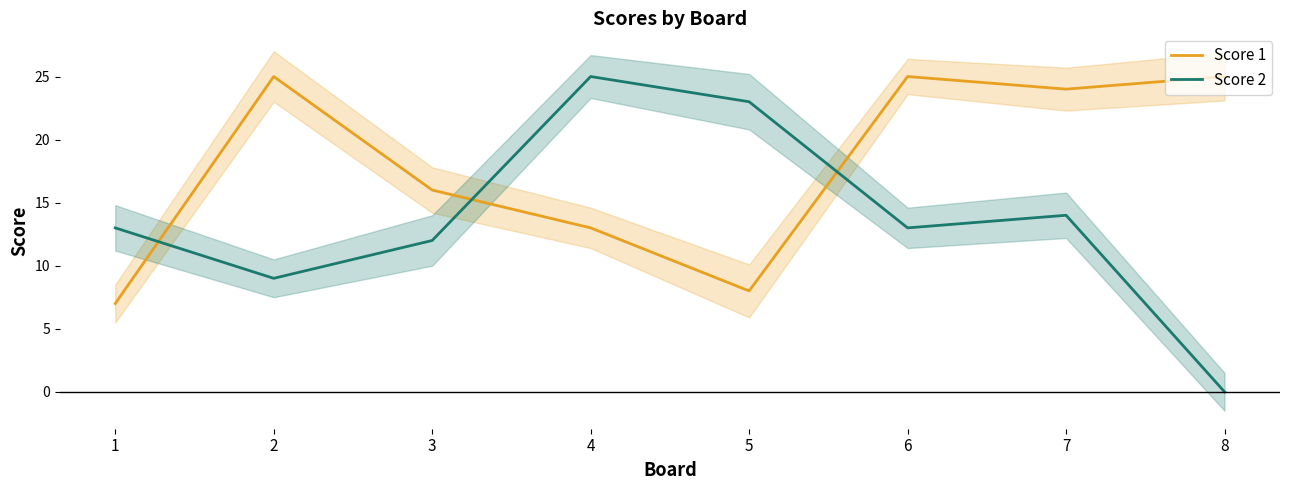

Reading left to right, what are all the values shown in this chart?

Score 1: 1=7	2=25	3=16	4=13	5=8	6=25	7=24	8=25
Score 2: 1=13	2=9	3=12	4=25	5=23	6=13	7=14	8=0